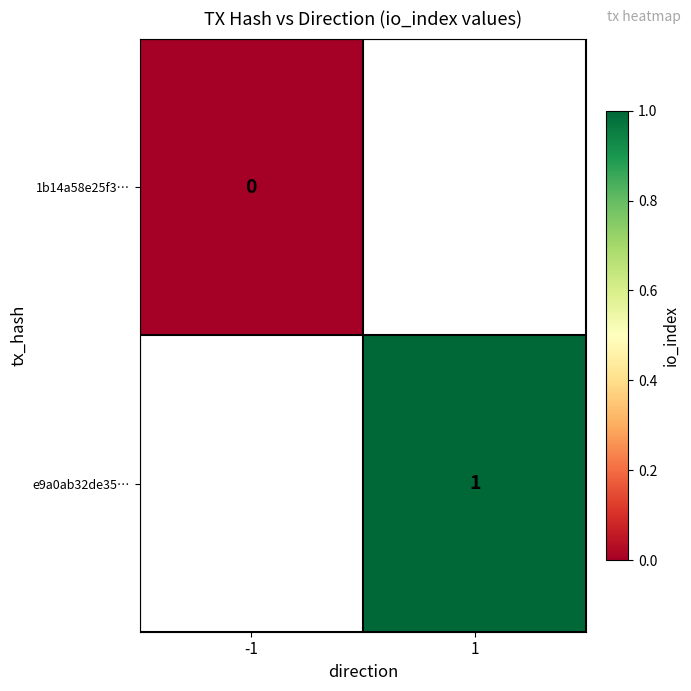

How many categories are shown in the chart?

2